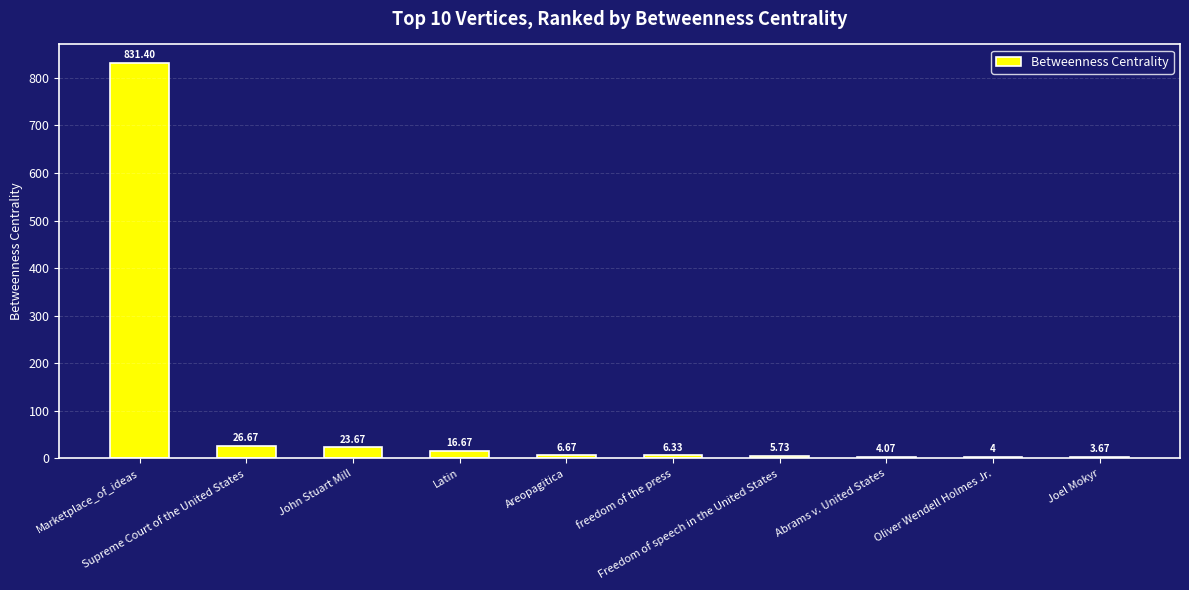

Which category has the lowest value across all series?

Joel Mokyr